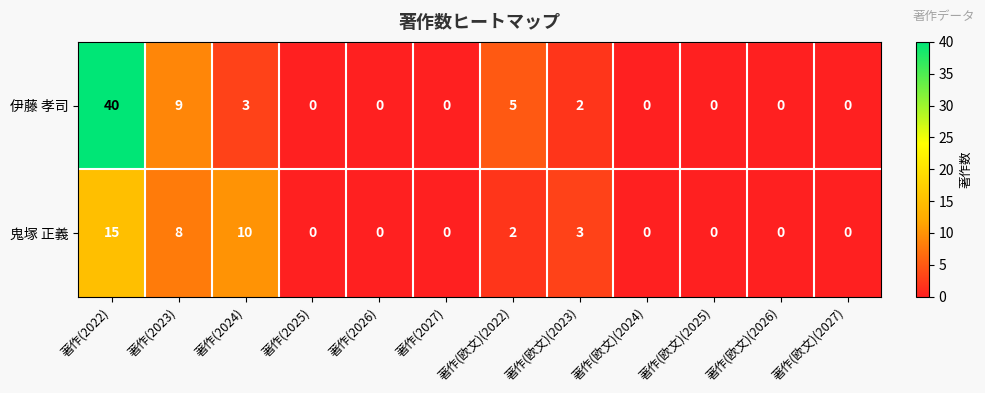

What is the sum of all 伊藤 孝司 values?

59